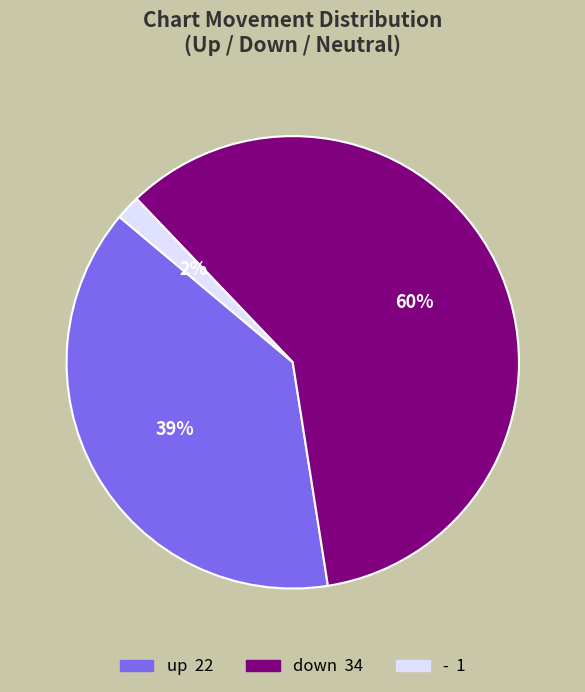

To the nearest percent, what is the average slice percentage?

33%